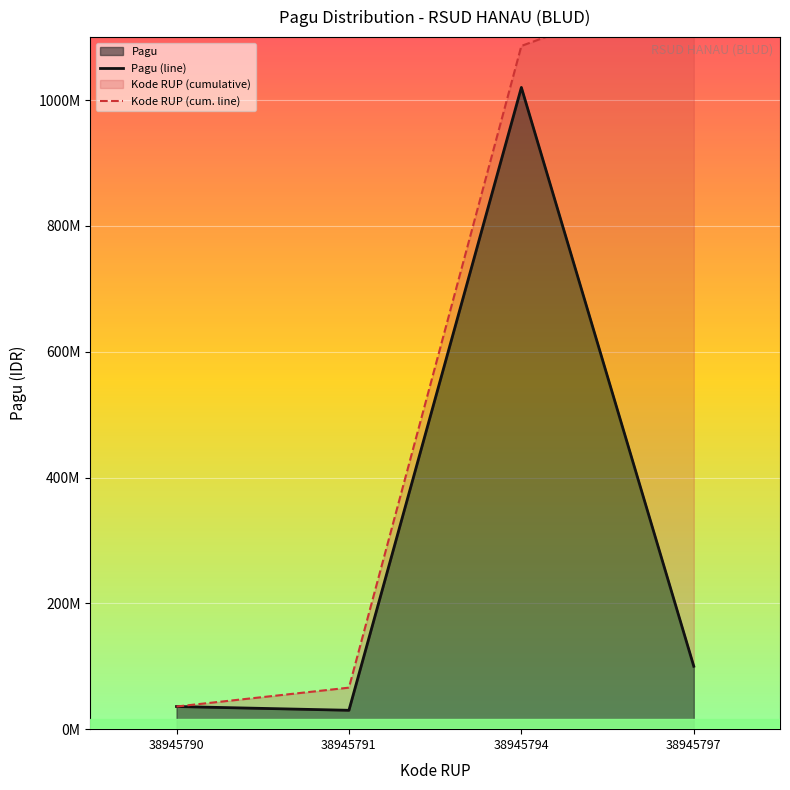

Where is the first local minimum for Pagu (line)?

38945791